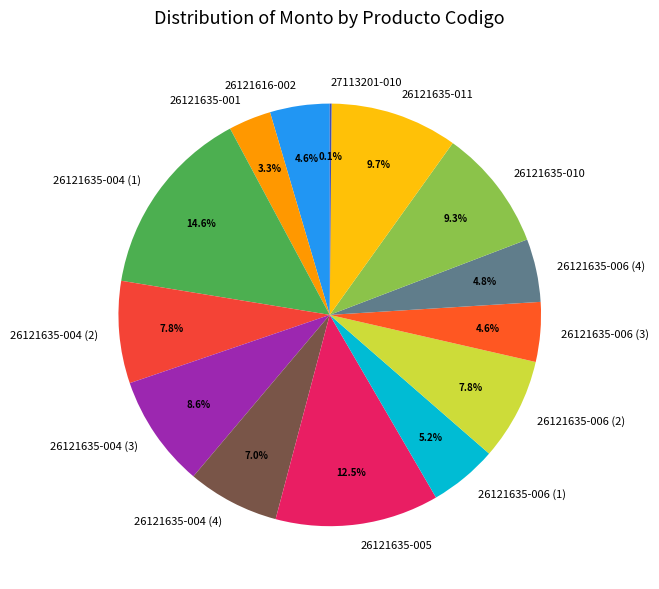

Which category has the biggest portion of the pie?

26121635-004 (1)